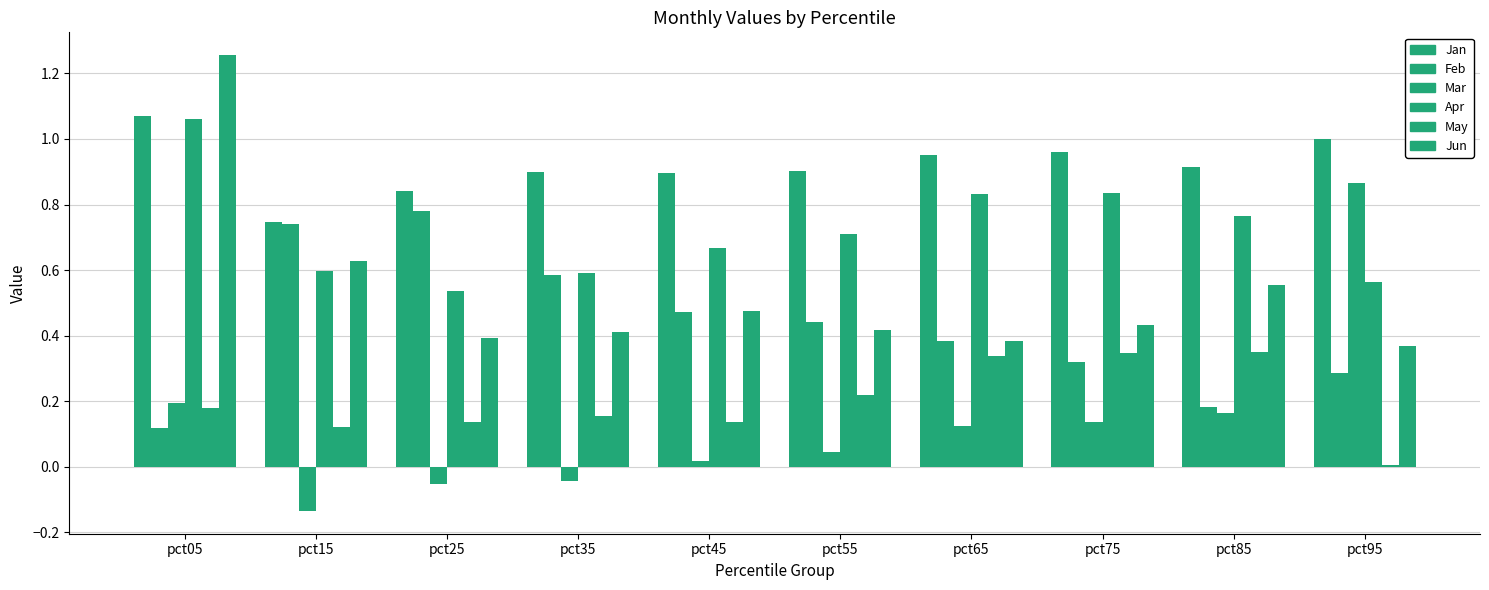

Reading left to right, what are all the values shown in this chart?

Jan: 1.1	0.7	0.8	0.9	0.9	0.9	1.0	1.0	0.9	1.0
Feb: 0.1	0.7	0.8	0.6	0.5	0.4	0.4	0.3	0.2	0.3
Mar: 0.2	-0.1	-0.1	-0.0	0.0	0.0	0.1	0.1	0.2	0.9
Apr: 1.1	0.6	0.5	0.6	0.7	0.7	0.8	0.8	0.8	0.6
May: 0.2	0.1	0.1	0.2	0.1	0.2	0.3	0.3	0.3	0.0
Jun: 1.3	0.6	0.4	0.4	0.5	0.4	0.4	0.4	0.6	0.4